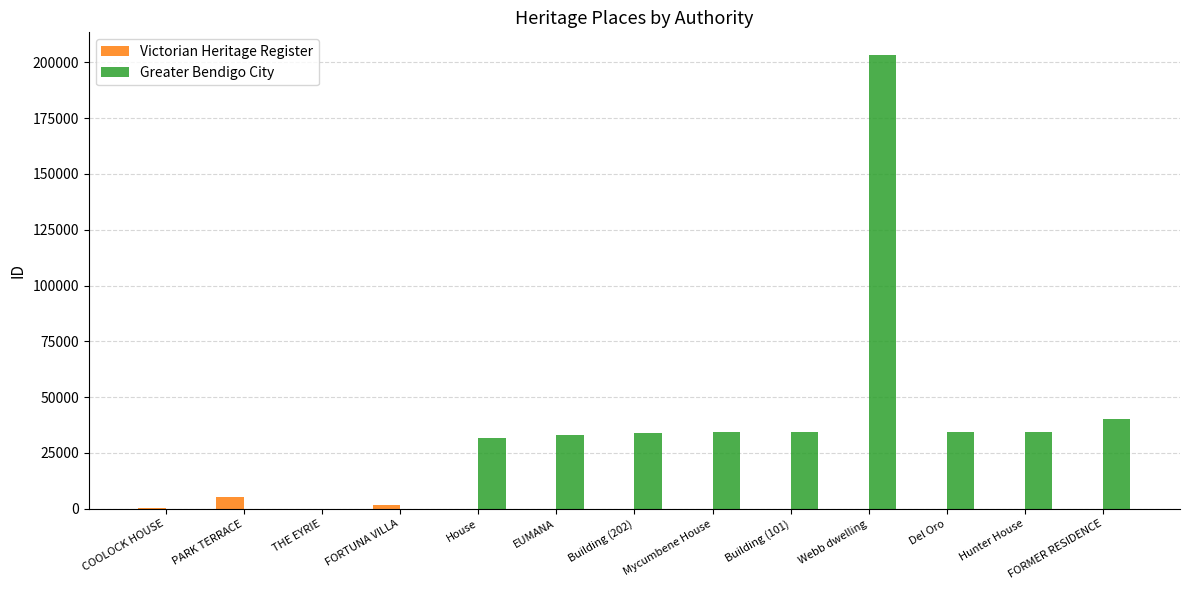

How many groups of bars are there?

13